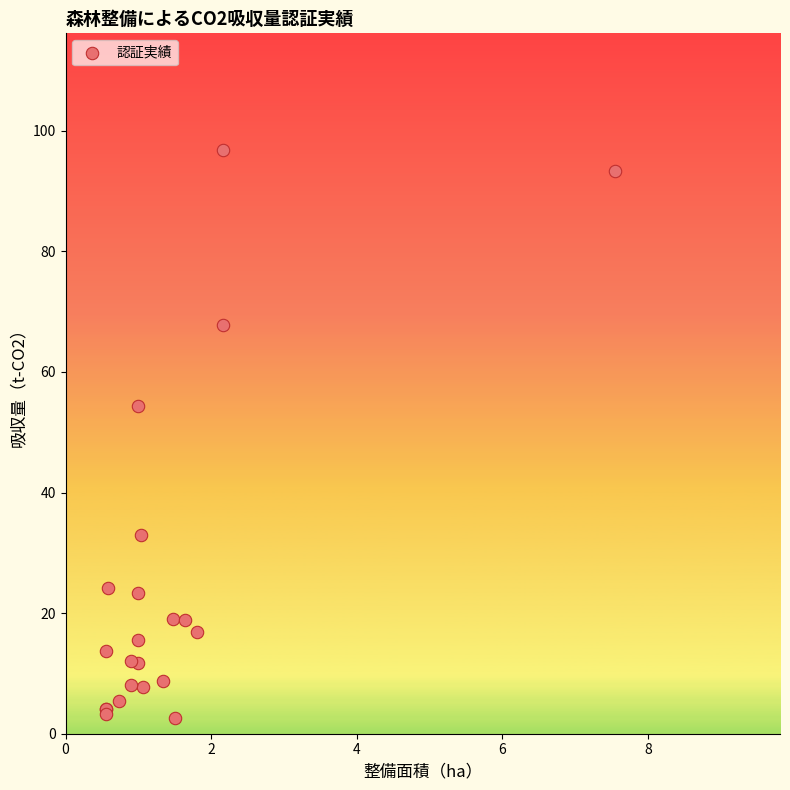

What Y value in the scatter plot is closest to 49?

54.4